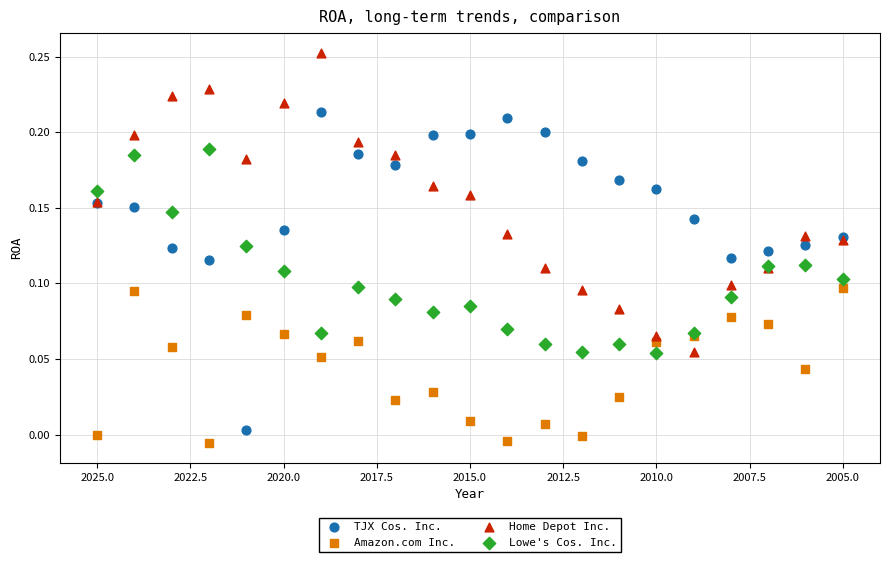

Which series has the widest spread of Y values?

TJX Cos. Inc.